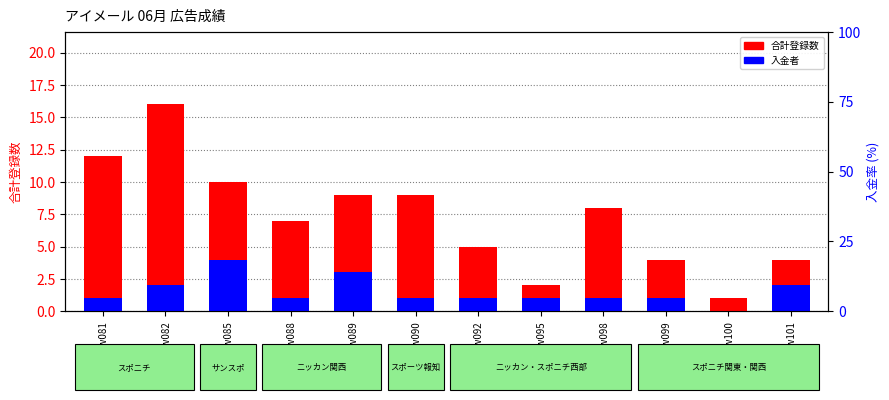

What is the value of the 入金者 bar at the 4th from the left?

1